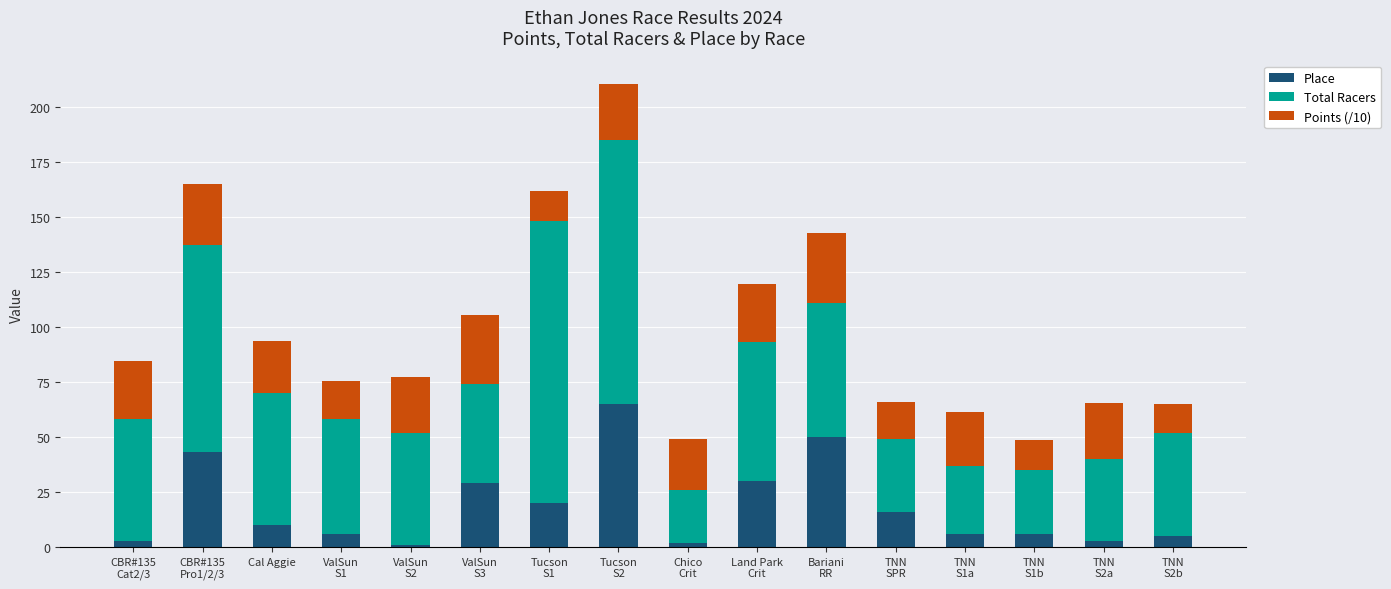

What is the difference between the maximum and minimum values in the Place series?

64.0